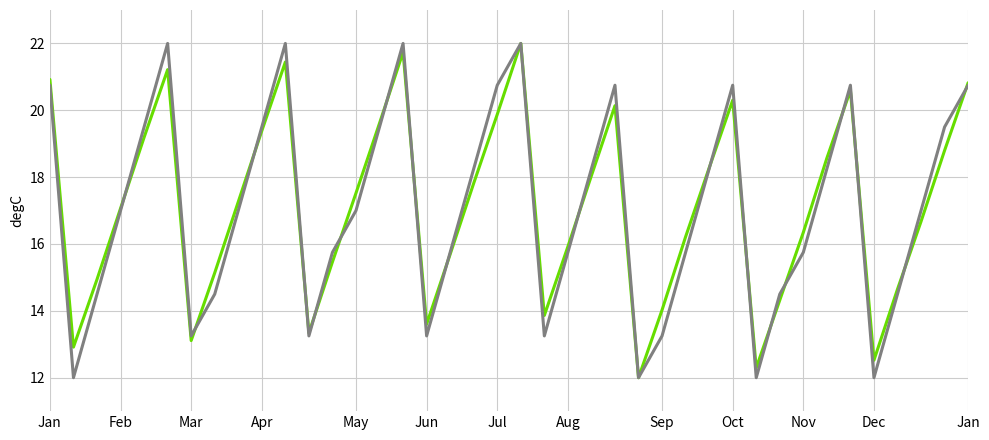

What is the maximum value shown in the chart?

22.0